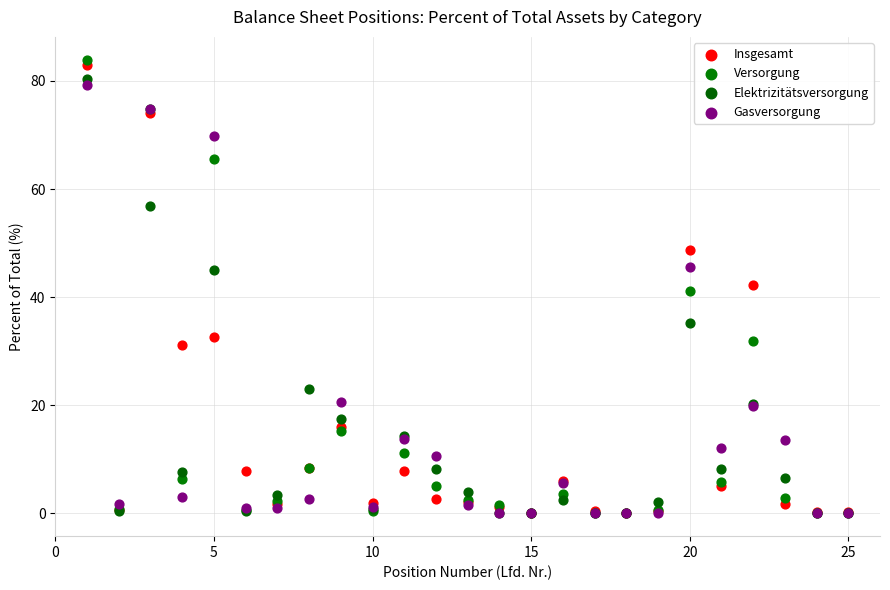

In the Elektrizitätsversorgung series, what Y value is closest to 40?

35.2